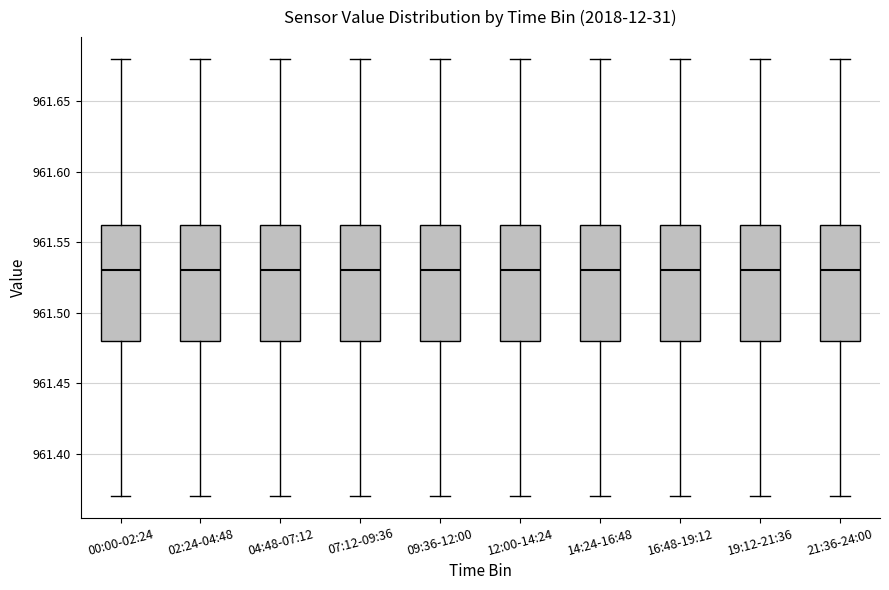

Where is the upper edge of the box for 12:00-14:24 on the y-axis? The values are not printed on the chart, so give them approximately, as read against the axis.

961.565